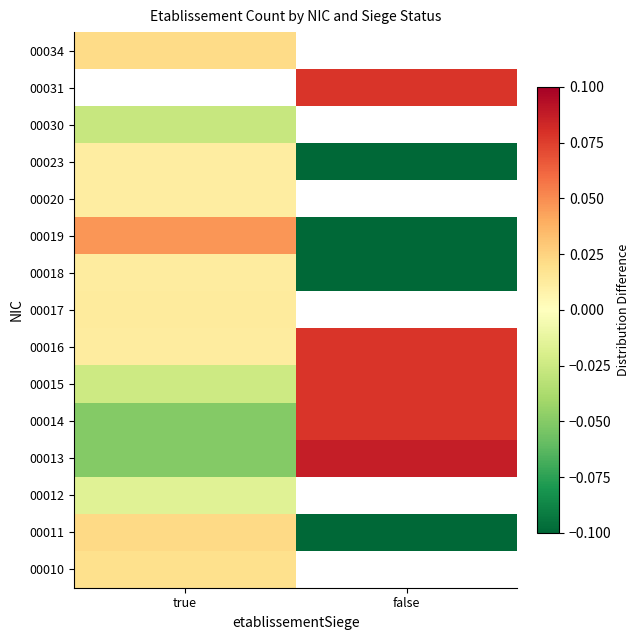

What is the sum of the 00018 values at true and false?

-0.1